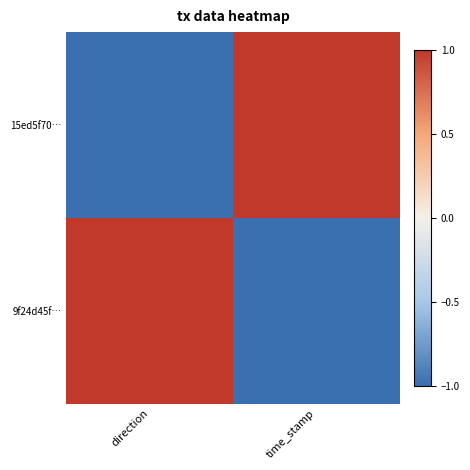

Which label corresponds to the smallest value in the chart?

direction